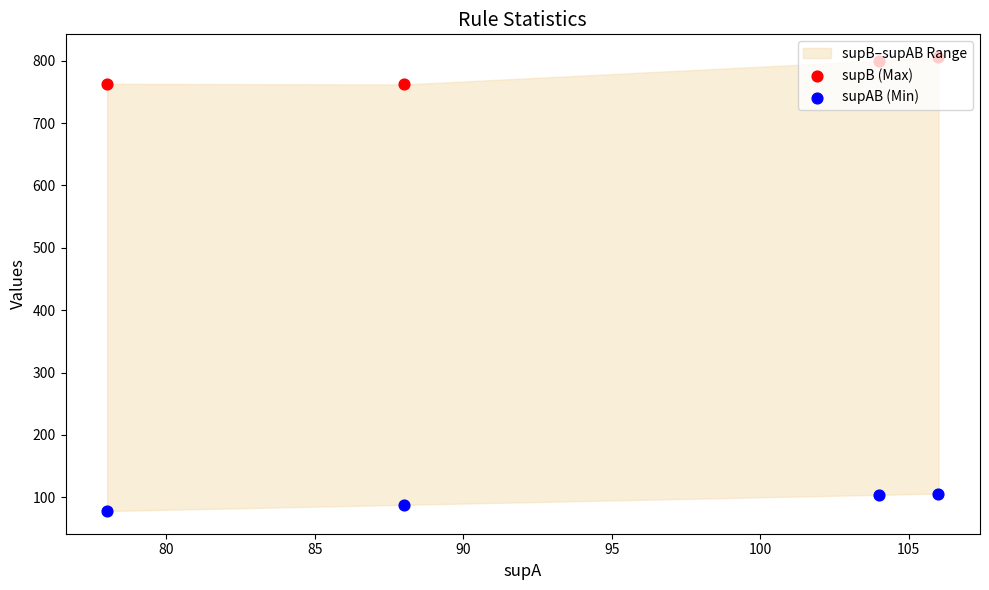

Which series contains the highest Y value?

supB (Max)